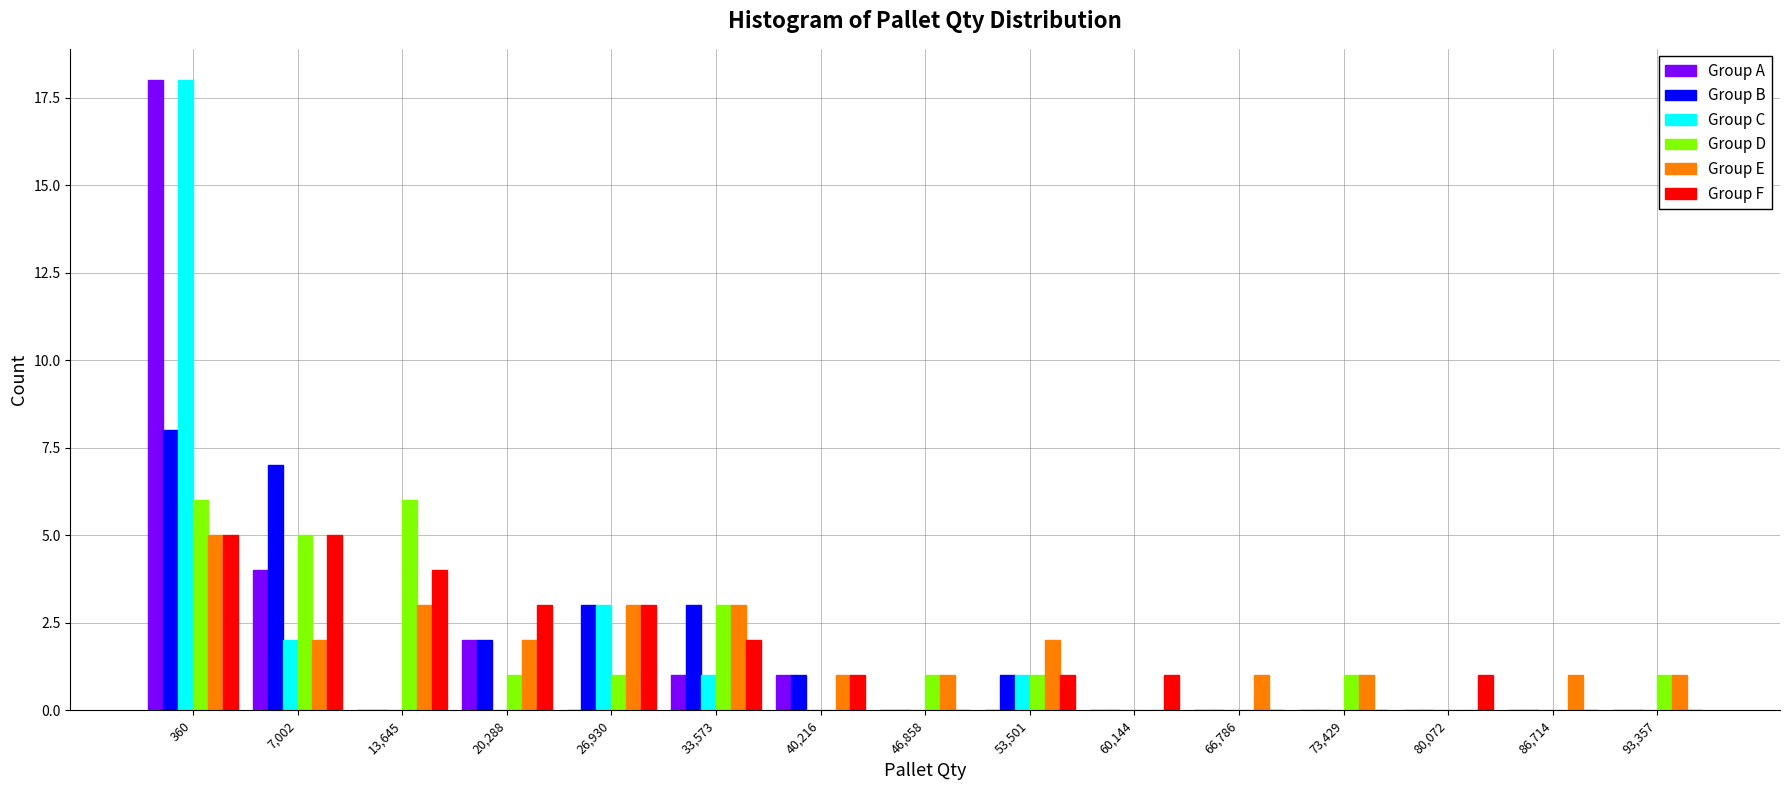

What is the sum of all Group F values?

26